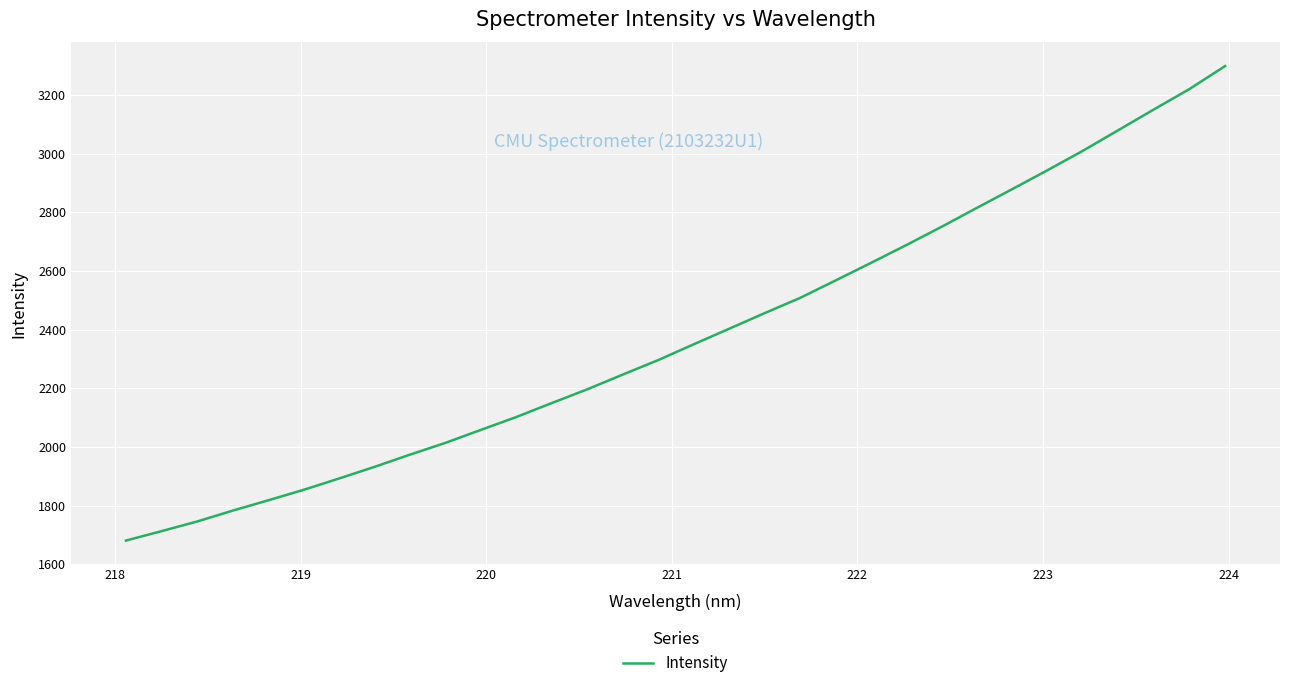

How many lines are shown in the chart?

1